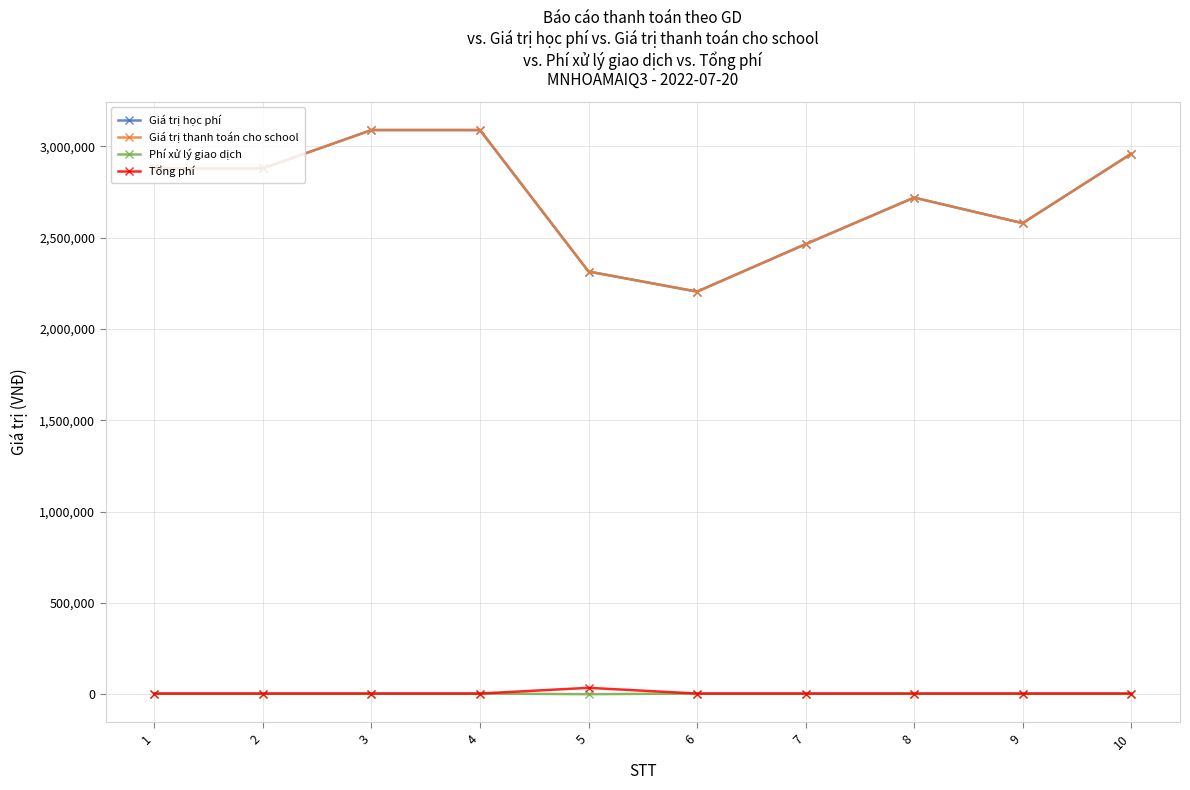

What is the value of the Tổng phí point at the 1st from the left?

3300